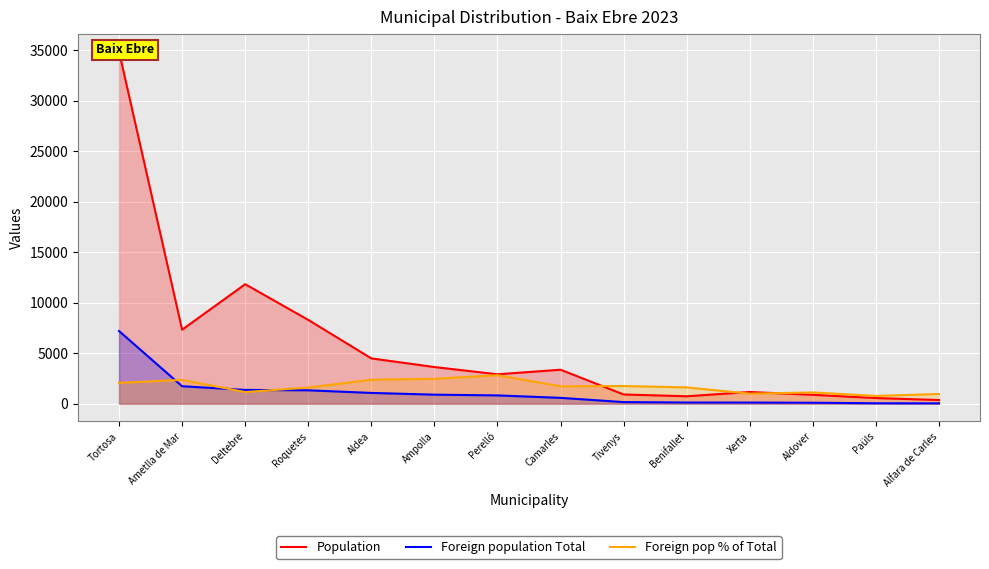

True or false: Foreign population Total has a value of 98 at Aldover.

True